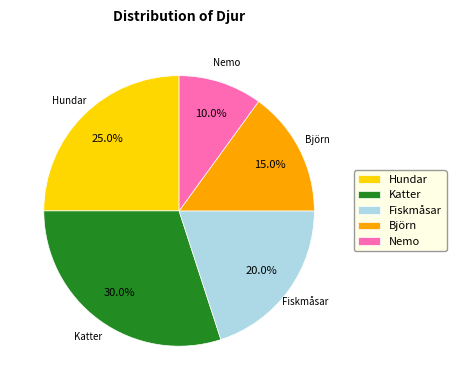

Which category has the biggest portion of the pie?

Katter